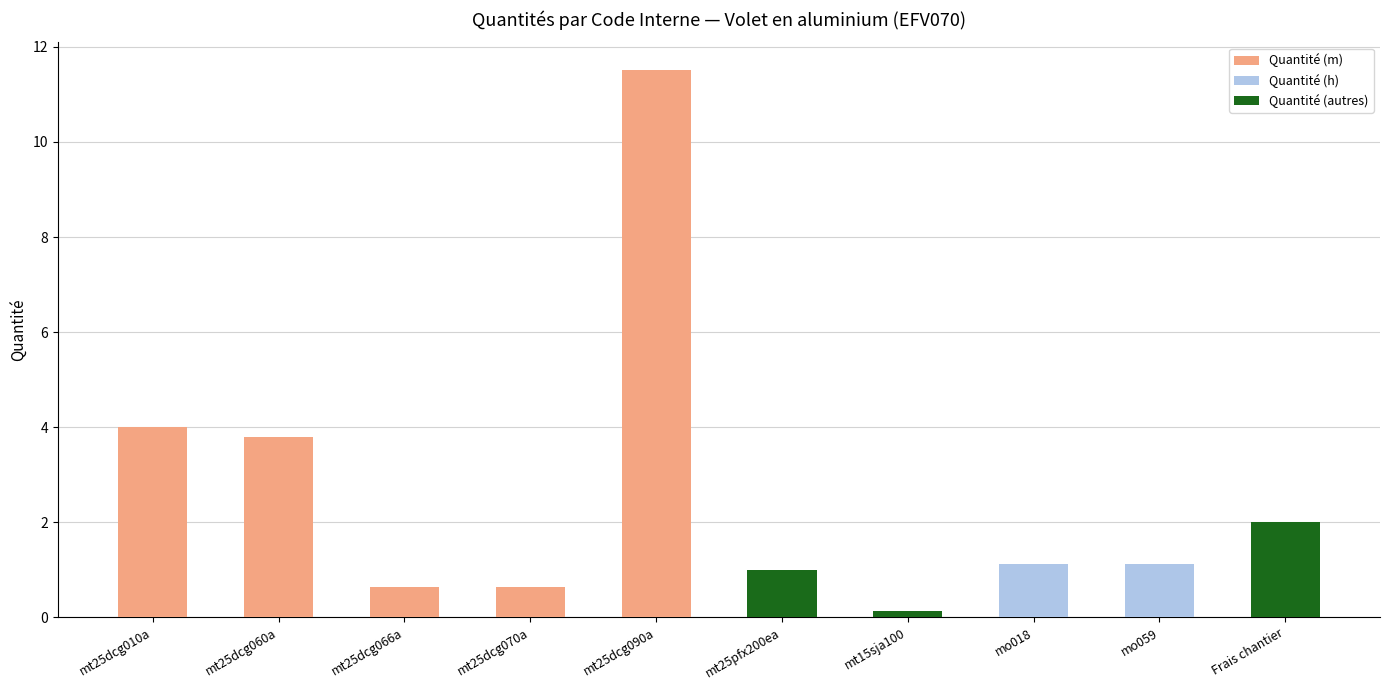

At which label does Quantité (h) reach its minimum?

mt25dcg010a